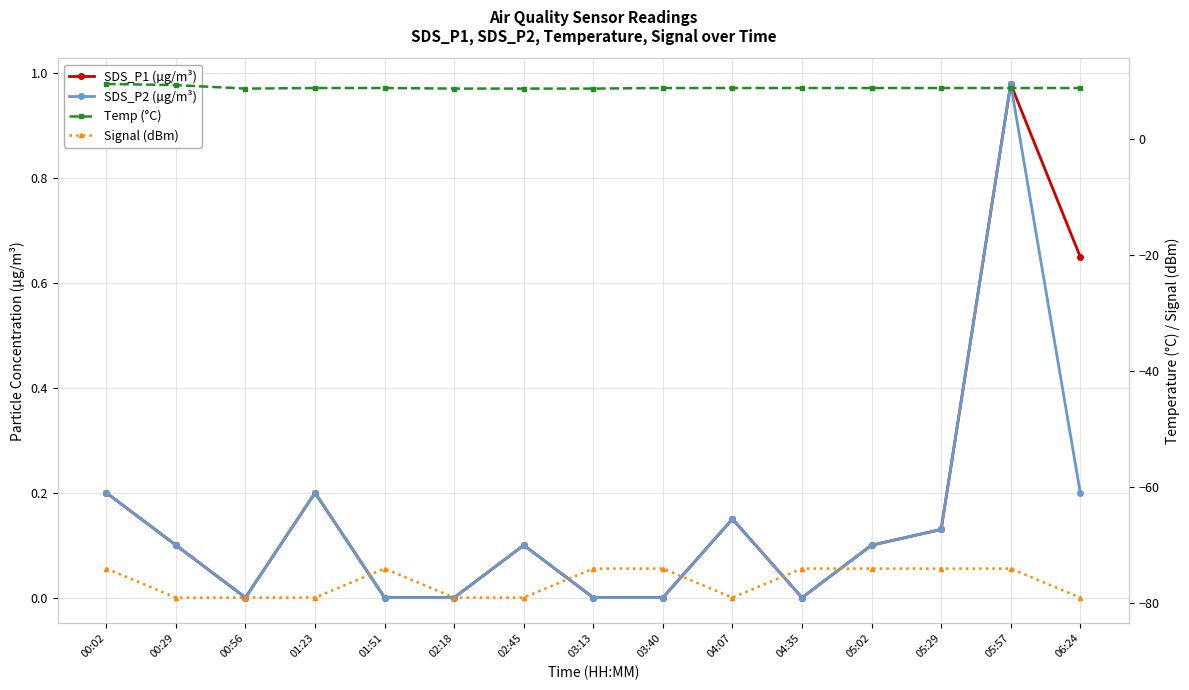

List the labels in order of SDS_P2 (µg/m³) value, largest first.

05:57, 00:02, 01:23, 06:24, 04:07, 05:29, 00:29, 02:45, 05:02, 00:56, 01:51, 02:18, 03:13, 03:40, 04:35